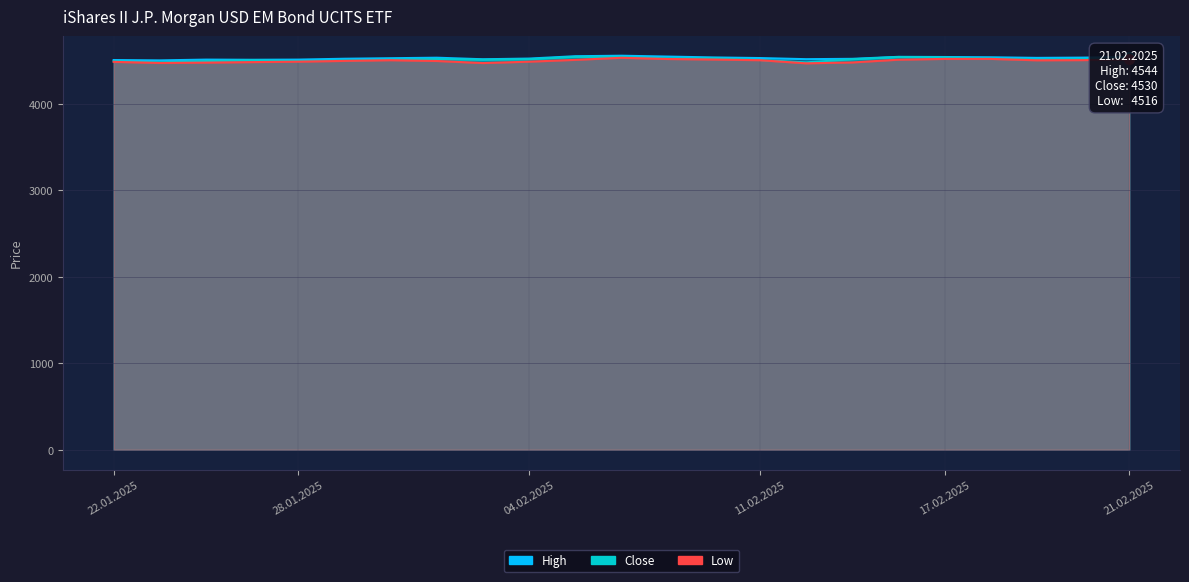

Does the chart have visible grid lines?

Yes